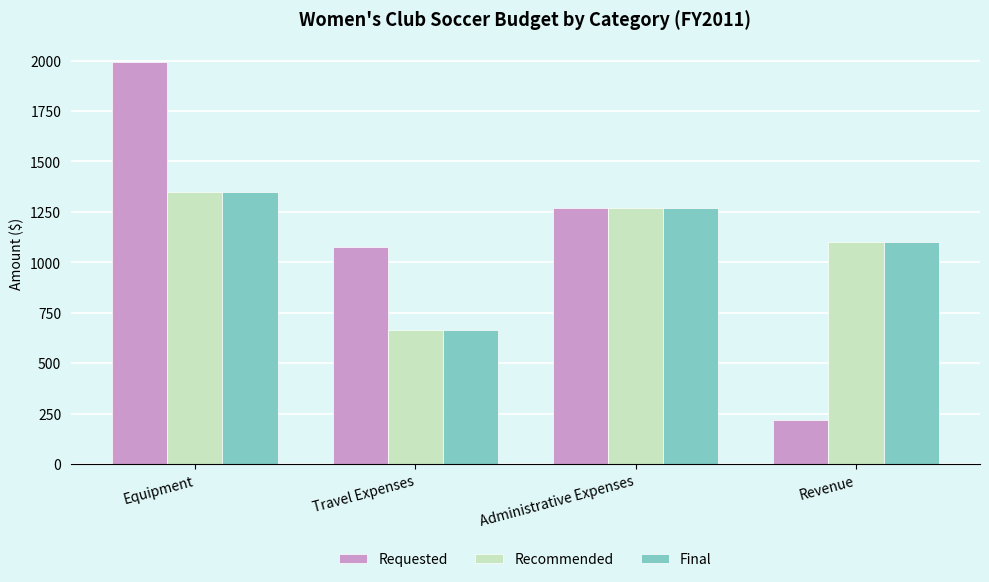

What is the difference between the second highest and second lowest values in the Final series?

170.0